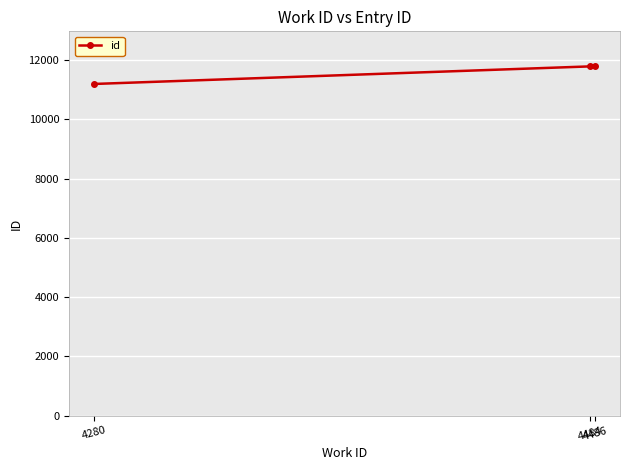

What is the value of the 3rd point from the left?

11788